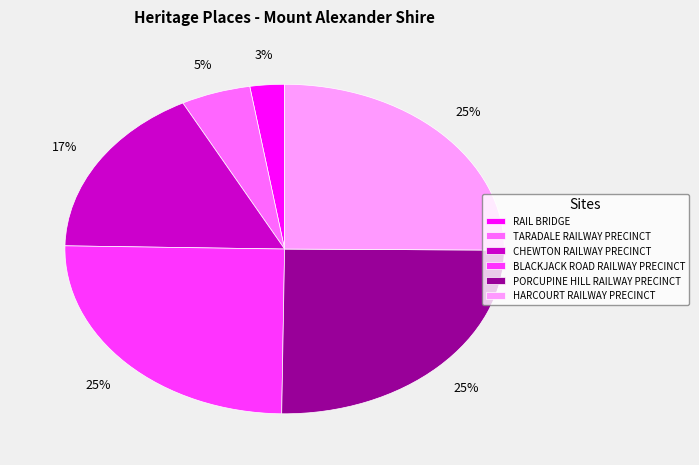

To the nearest percent, what is the difference between the CHEWTON RAILWAY PRECINCT and BLACKJACK ROAD RAILWAY PRECINCT slice percentages?

8%